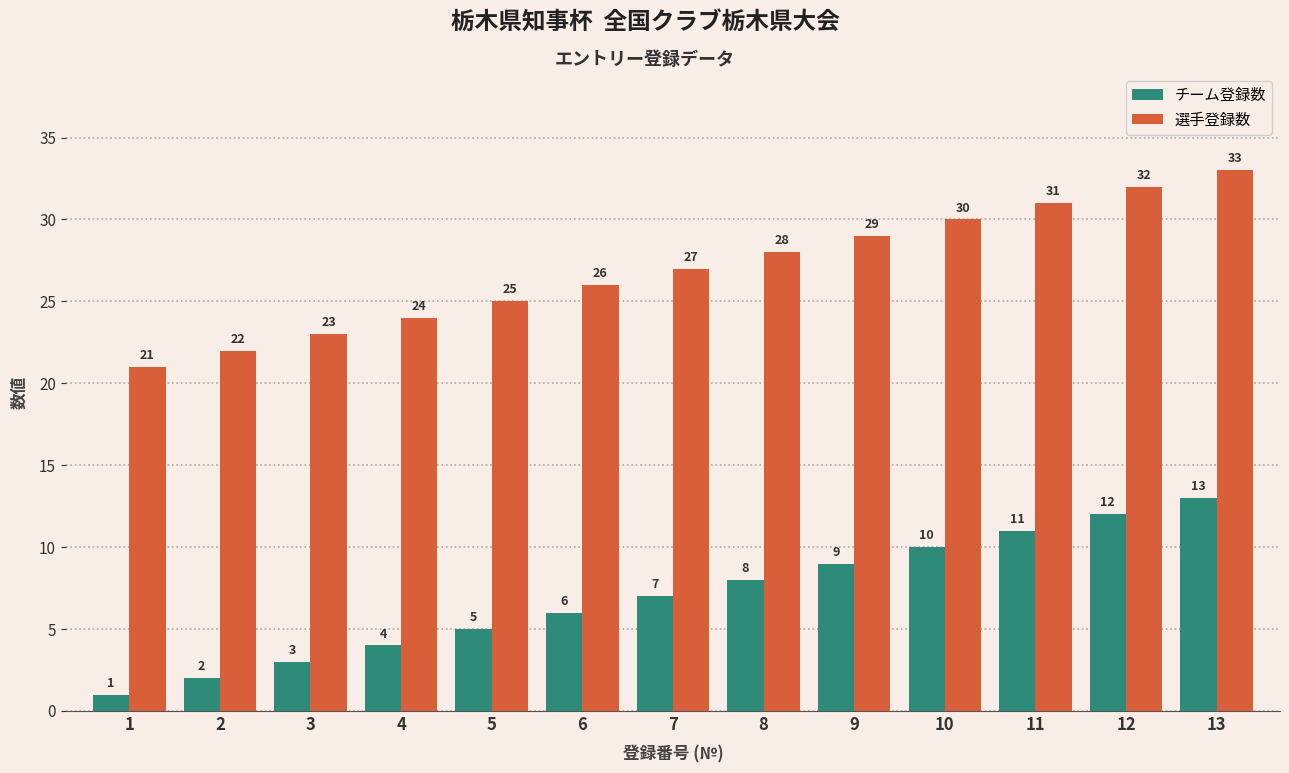

What is the difference between the highest and lowest values at 4?

20